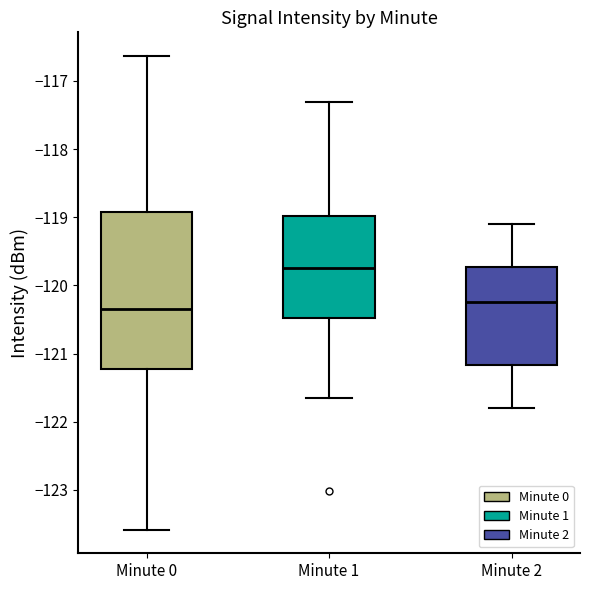

Reading left to right, transcribe this box plot: for each box, give where its median line is, the range the box spans, and where its two whiskers end, as read against the y-axis. The values are not printed on the chart, so give them approximately, as read against the axis.

Minute 0: median -120.3, box -121.2 to -118.9, whiskers -123.6 to -116.6
Minute 1: median -119.7, box -120.5 to -119.0, whiskers -121.6 to -117.3
Minute 2: median -120.2, box -121.2 to -119.7, whiskers -121.8 to -119.1